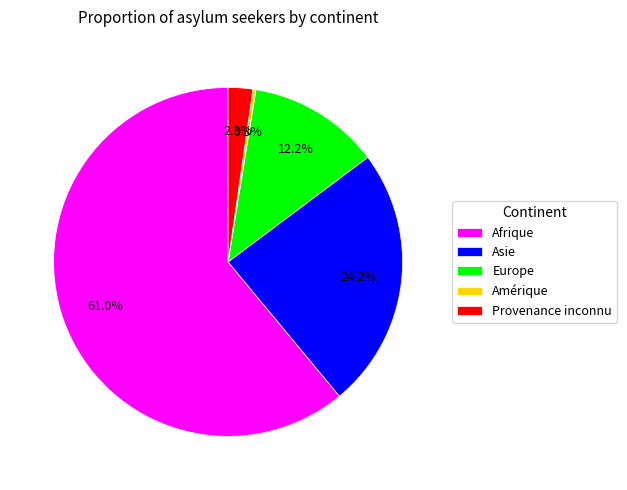

To the nearest percent, what is the average slice percentage?

20%